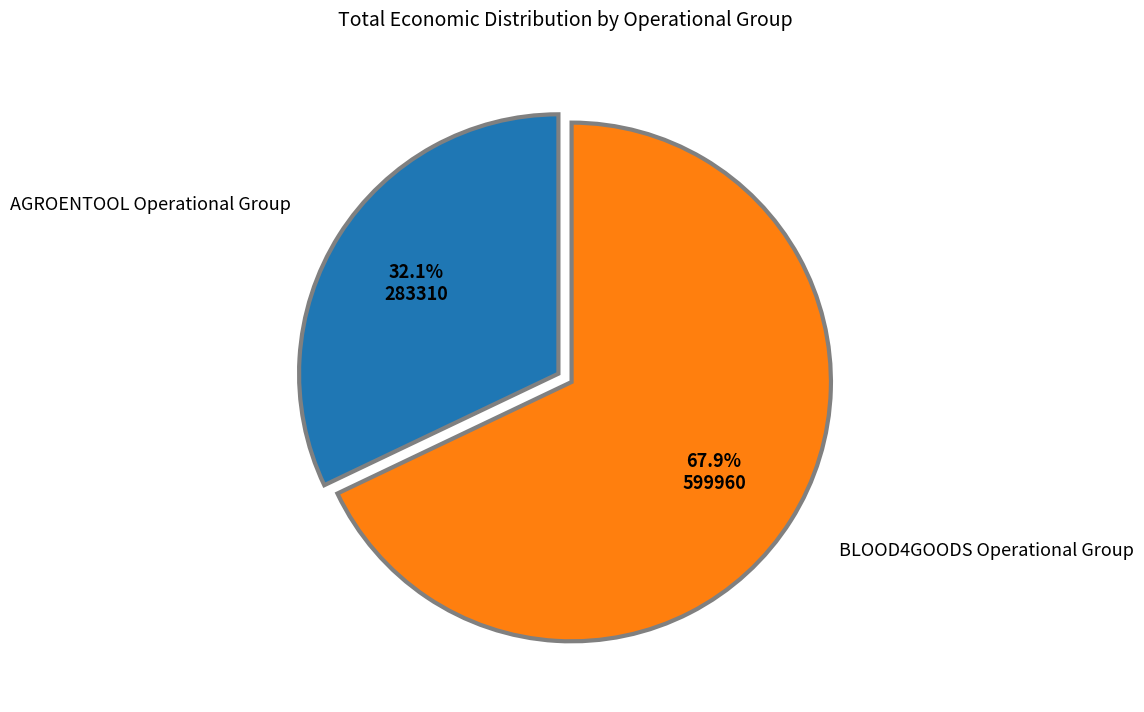

Does BLOOD4GOODS Operational Group account for over 50% of the chart?

Yes